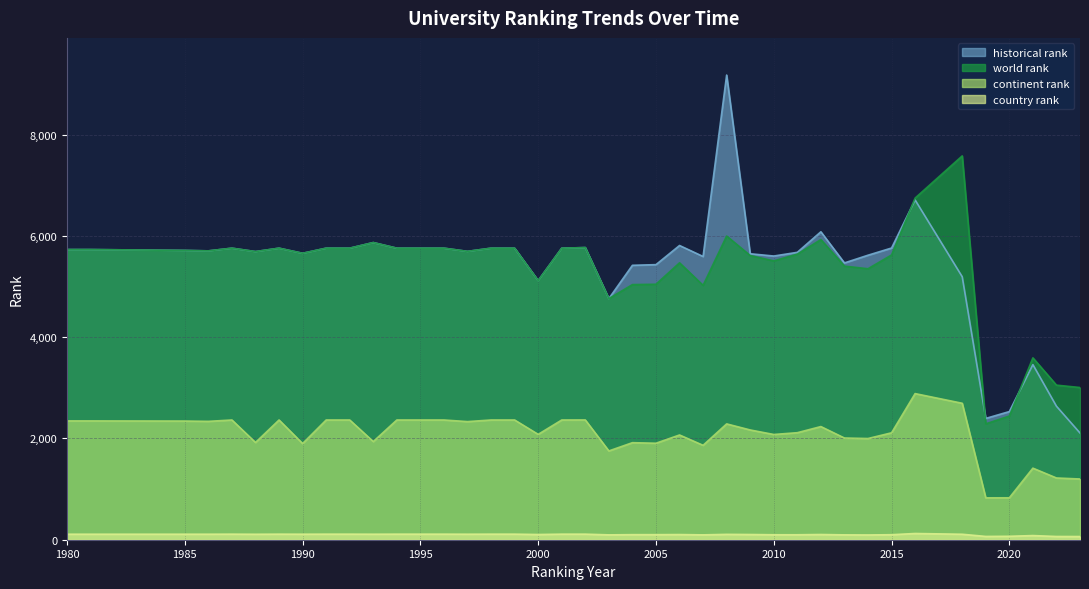

Which series has the widest spread of values?

historical rank